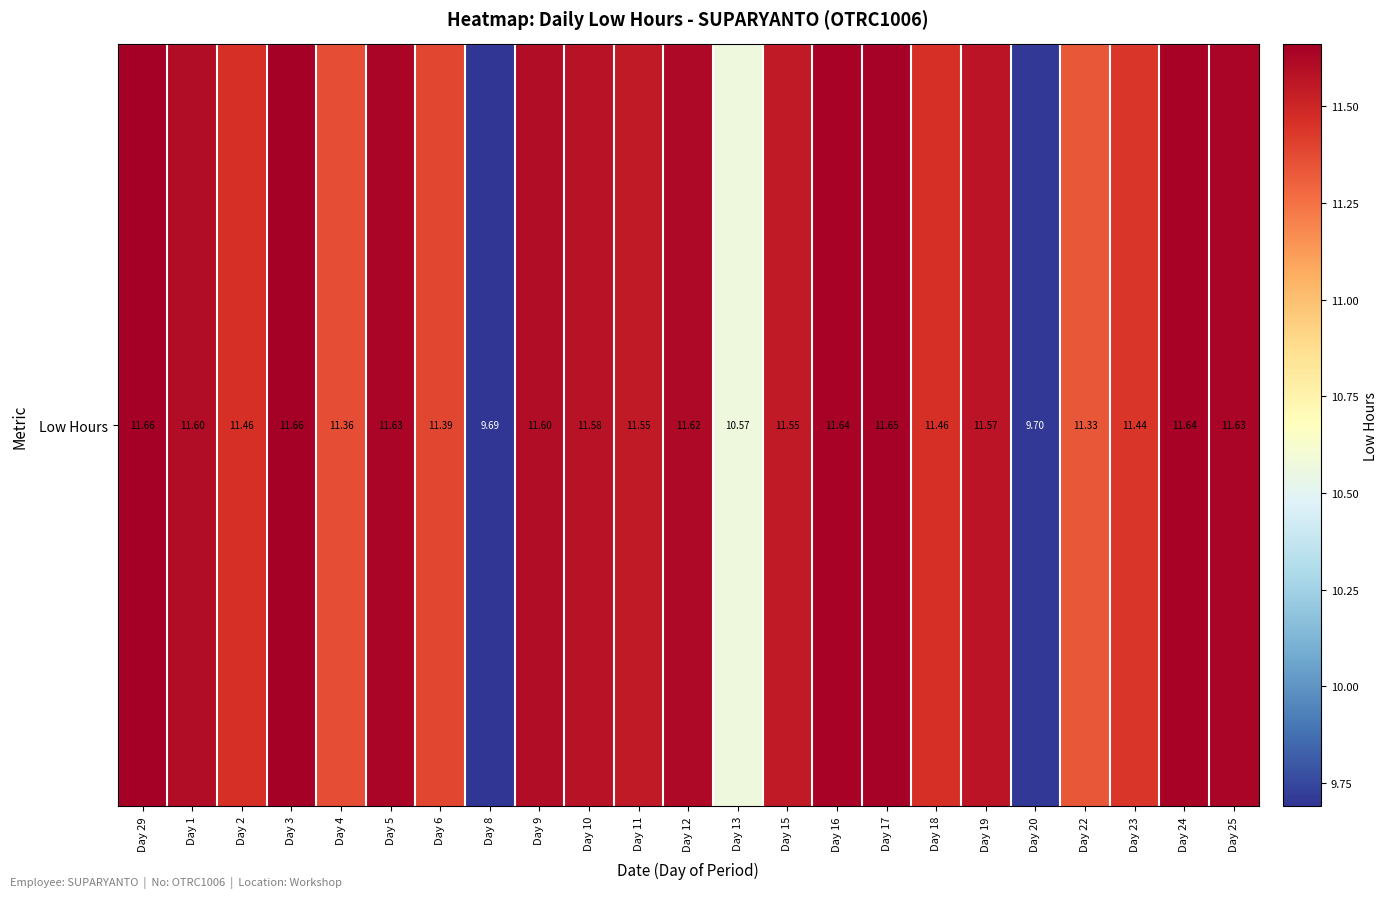

Rank the categories by value from lowest to highest.

Day 8, Day 20, Day 13, Day 22, Day 4, Day 6, Day 23, Day 2, Day 18, Day 11, Day 15, Day 19, Day 10, Day 1, Day 9, Day 12, Day 5, Day 25, Day 16, Day 24, Day 17, Day 29, Day 3